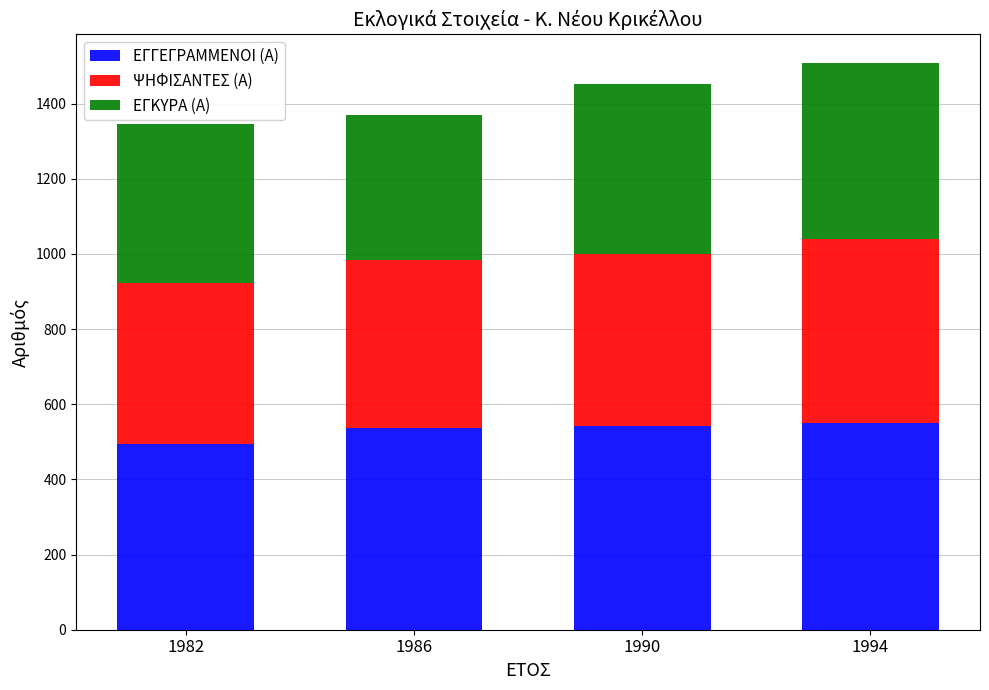

Which category has the lowest value in the ΕΓΓΕΓΡΑΜΜΕΝΟΙ (Α) series?

1982